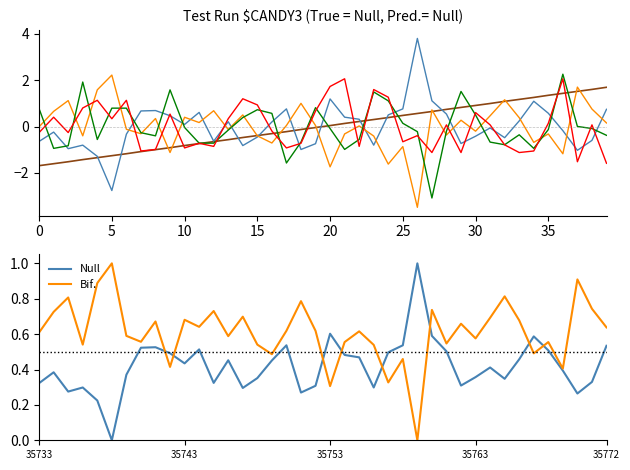

What is the maximum value for Bif.?

1.0